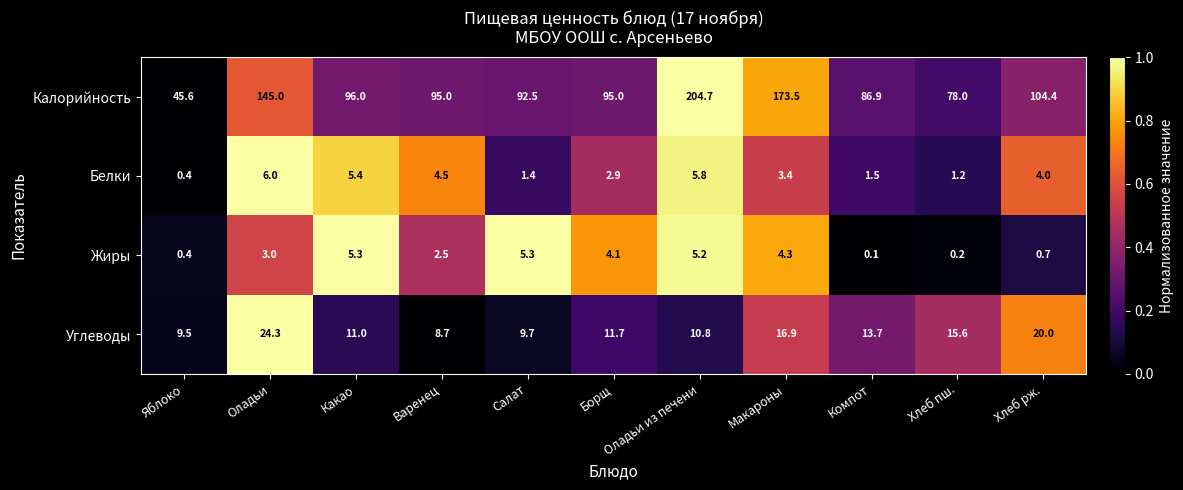

Which category has the highest value across all series?

Оладьи из печени